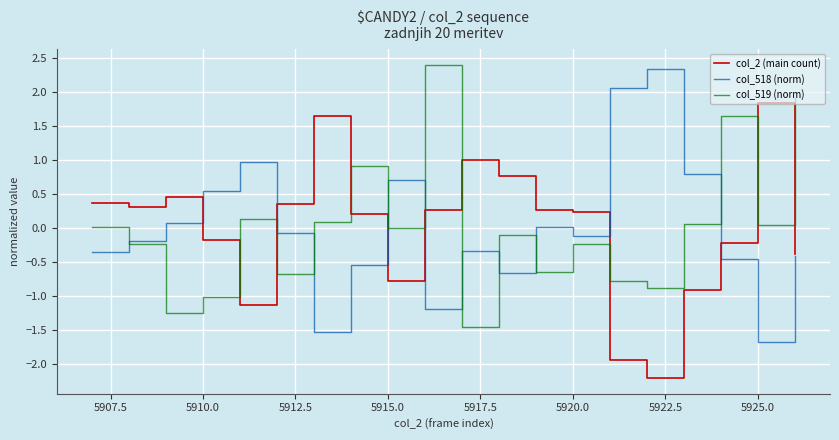

What is the lowest value of the col_519 (norm) series?

-1.4